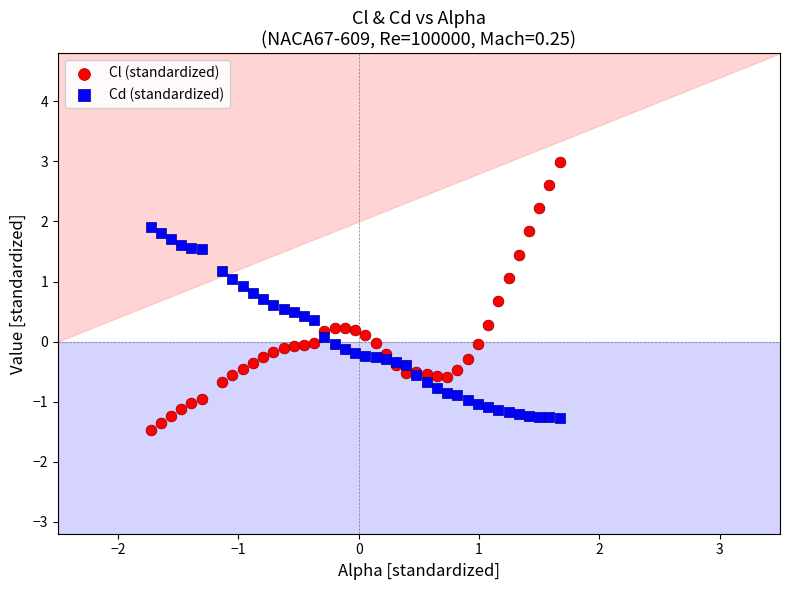

Which series reaches the maximum Y coordinate?

Cl (standardized)